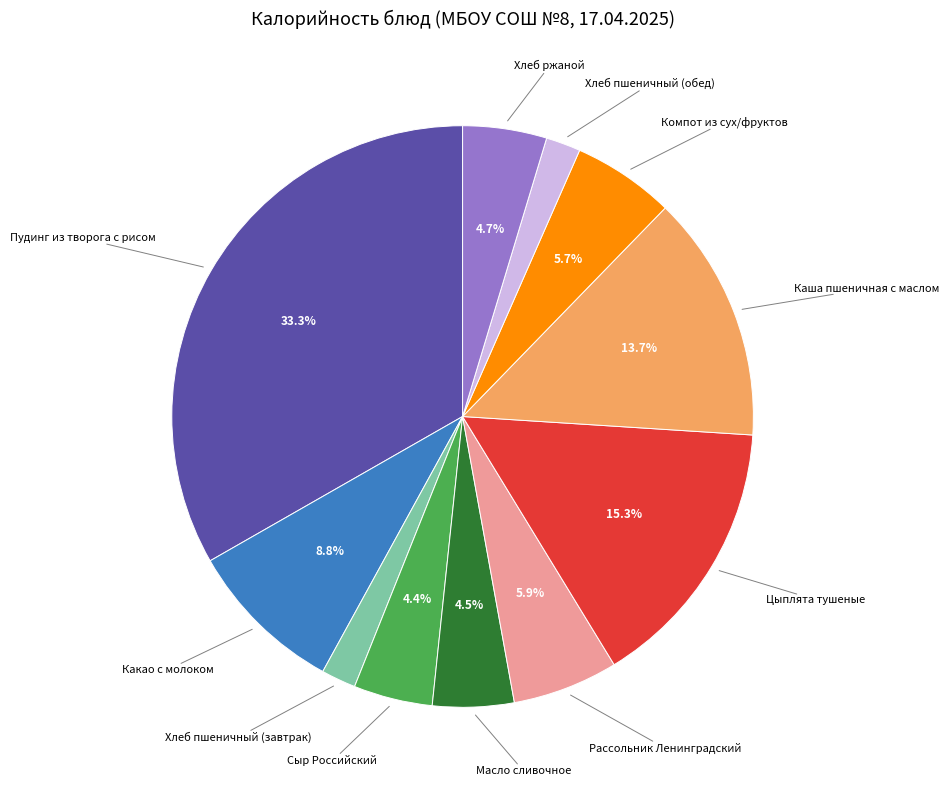

How many segments does this pie chart have?

11